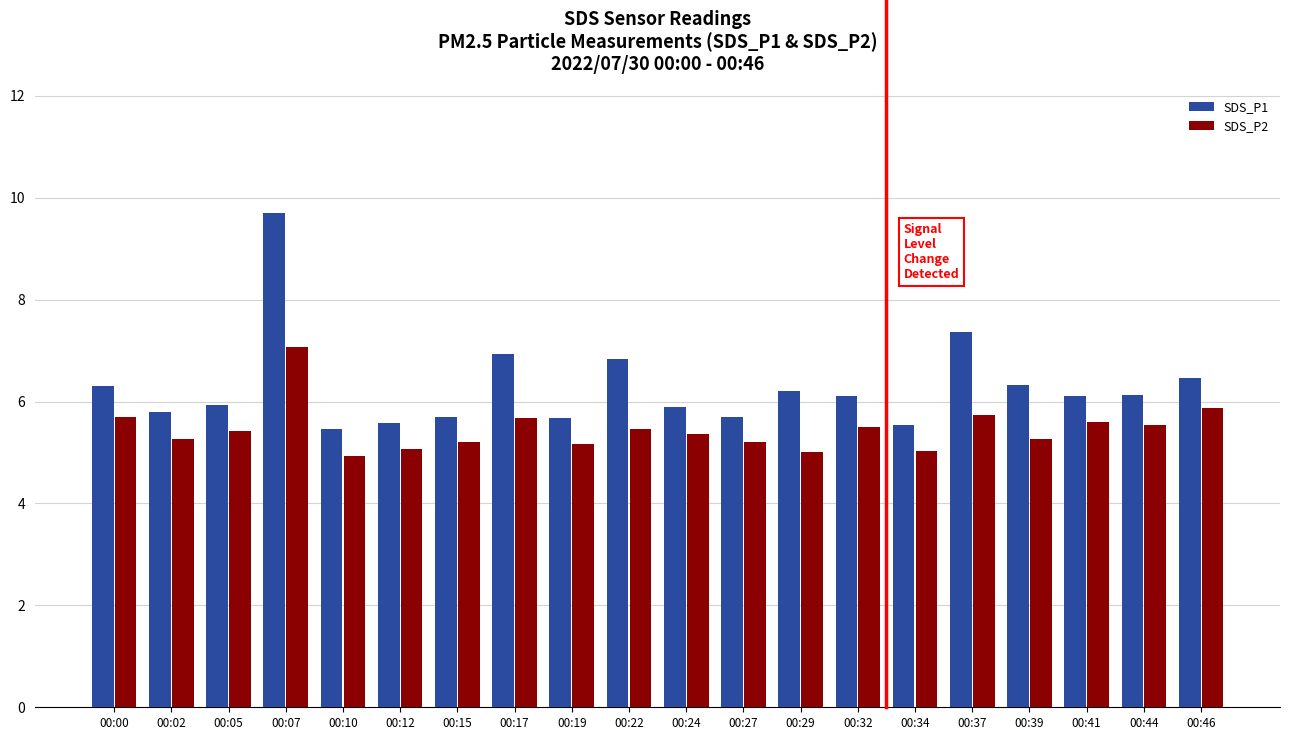

What are all the series names shown in the legend?

SDS_P1, SDS_P2